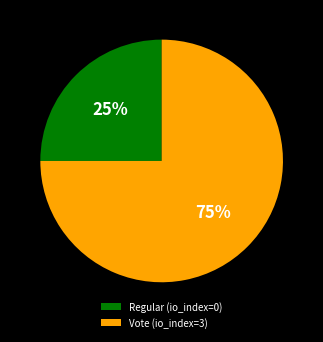

Do Vote (io_index=3) and Regular (io_index=0) together represent more than half of the pie?

Yes